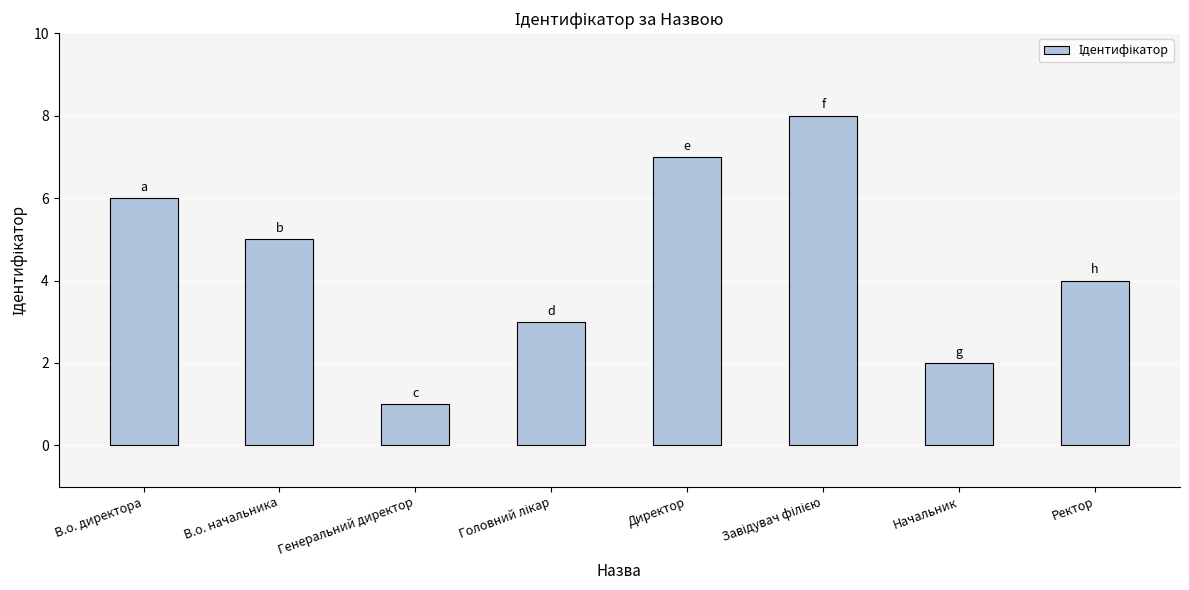

What is the sum of the values at В.о. начальника and Начальник?

7